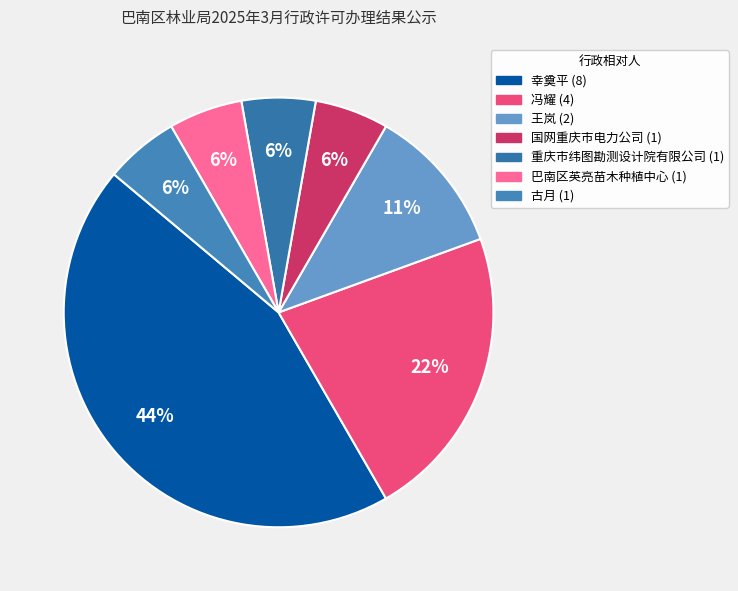

How many segments does this pie chart have?

7